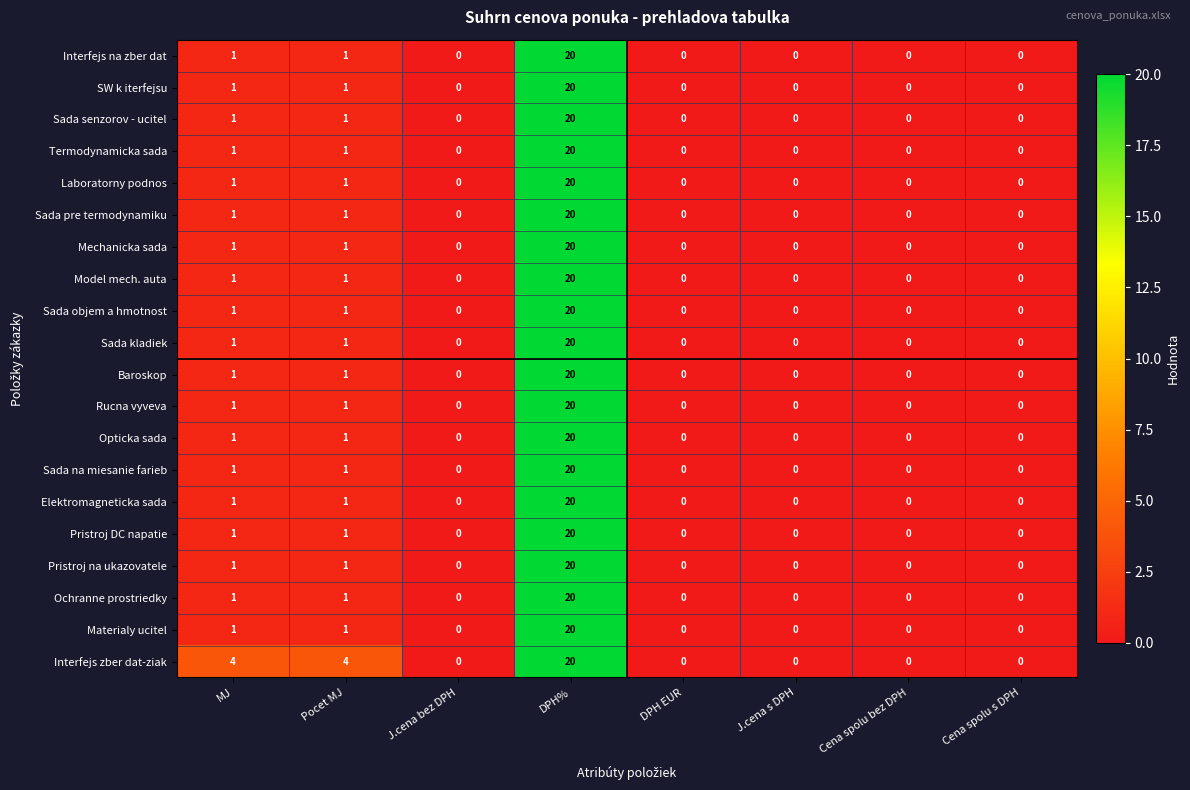

What is the sum of all Pristroj na ukazovatele values?

22